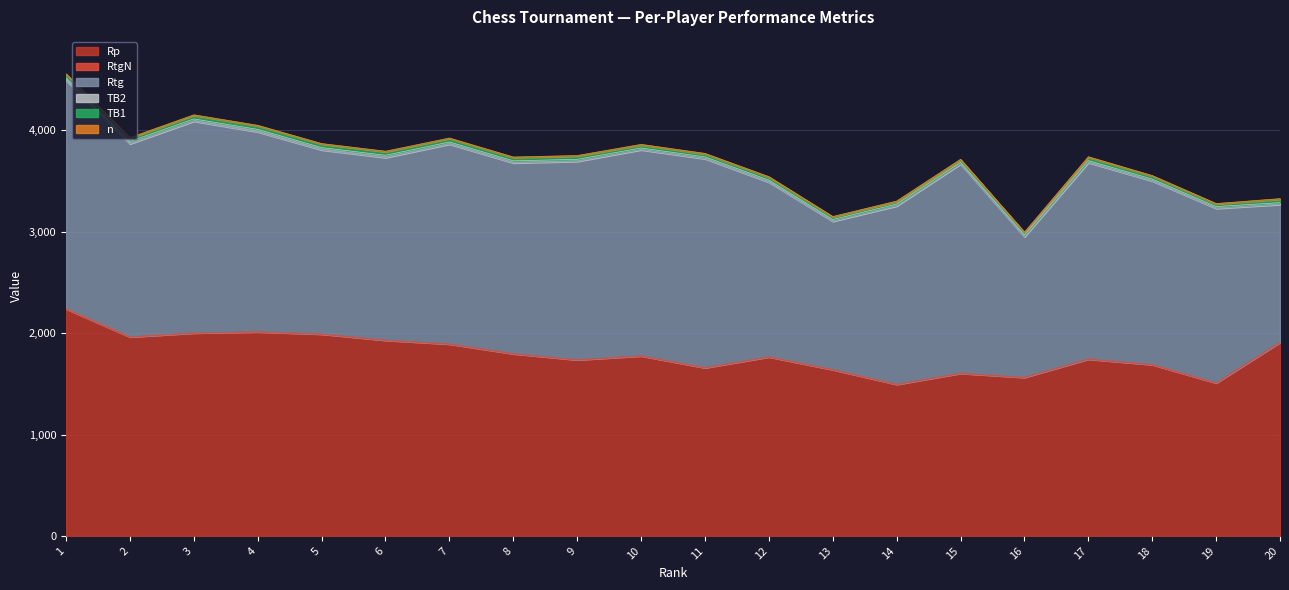

What is the difference between the highest and lowest values at 1?

2251.0